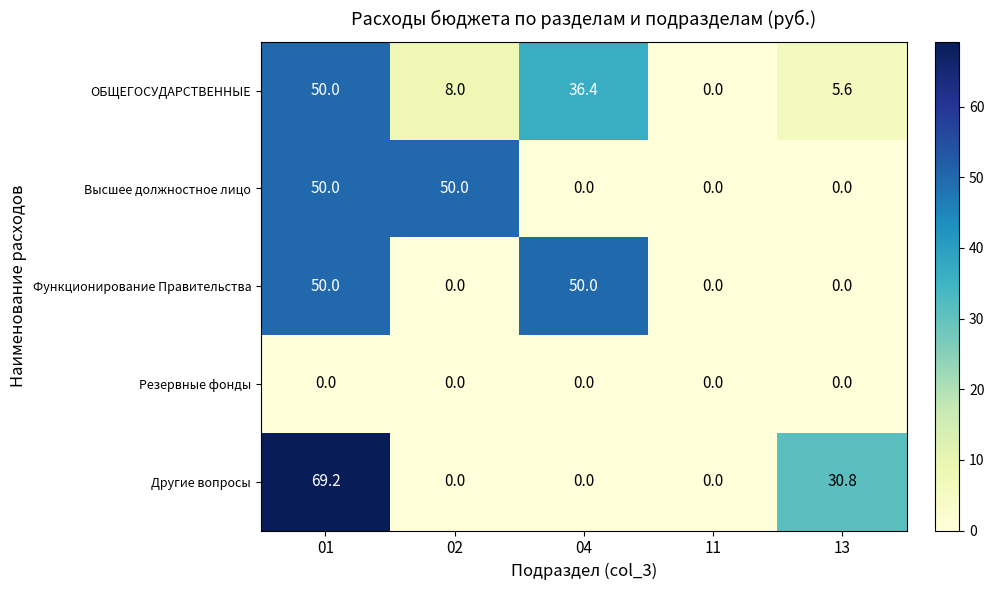

At which label is ОБЩЕГОСУДАРСТВЕННЫЕ closest to 25?

04